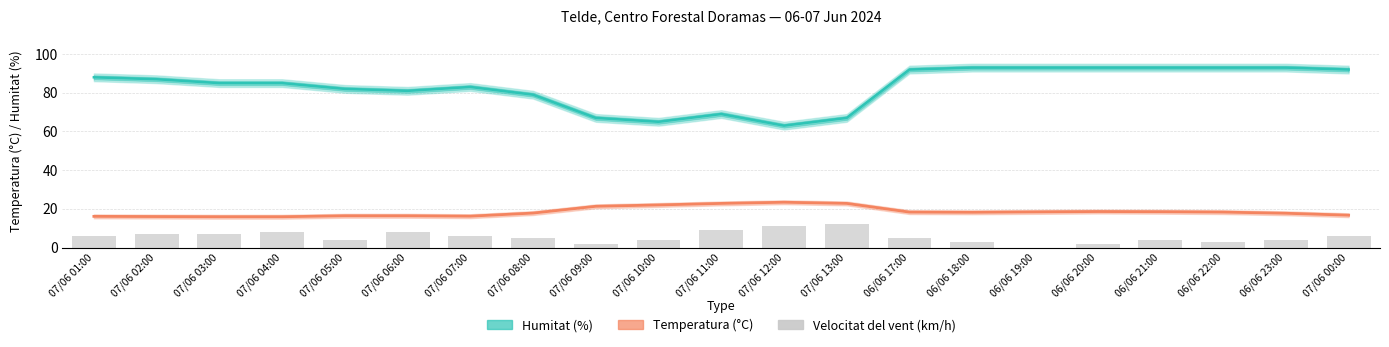

Reading left to right, list all the values displayed in this chart.

Humitat (%): 07/06 01:00=88.0	07/06 02:00=87.0	07/06 03:00=85.0	07/06 04:00=85.0	07/06 05:00=82.0	07/06 06:00=81.0	07/06 07:00=83.0	07/06 08:00=79.0	07/06 09:00=67.0	07/06 10:00=65.0	07/06 11:00=69.0	07/06 12:00=63.0	07/06 13:00=67.0	06/06 17:00=92.0	06/06 18:00=93.0	06/06 19:00=93.0	06/06 20:00=93.0	06/06 21:00=93.0	06/06 22:00=93.0	06/06 23:00=93.0	07/06 00:00=92.0
Temperatura (°C): 07/06 01:00=16.1	07/06 02:00=16.0	07/06 03:00=15.9	07/06 04:00=15.9	07/06 05:00=16.4	07/06 06:00=16.4	07/06 07:00=16.2	07/06 08:00=17.8	07/06 09:00=21.3	07/06 10:00=22.0	07/06 11:00=22.8	07/06 12:00=23.4	07/06 13:00=22.8	06/06 17:00=18.3	06/06 18:00=18.2	06/06 19:00=18.4	06/06 20:00=18.6	06/06 21:00=18.5	06/06 22:00=18.3	06/06 23:00=17.7	07/06 00:00=16.7
Velocitat del vent (km/h): 07/06 01:00=6.0	07/06 02:00=7.0	07/06 03:00=7.0	07/06 04:00=8.0	07/06 05:00=4.0	07/06 06:00=8.0	07/06 07:00=6.0	07/06 08:00=5.0	07/06 09:00=2.0	07/06 10:00=4.0	07/06 11:00=9.0	07/06 12:00=11.0	07/06 13:00=12.0	06/06 17:00=5.0	06/06 18:00=3.0	06/06 19:00=0.0	06/06 20:00=2.0	06/06 21:00=4.0	06/06 22:00=3.0	06/06 23:00=4.0	07/06 00:00=6.0